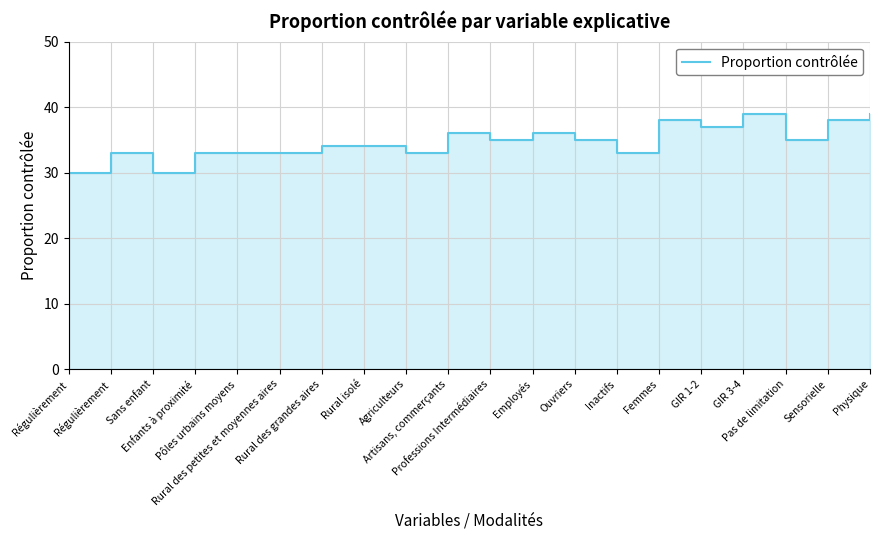

Reading left to right, list all the values displayed in this chart.

Régulièrement=30	Régulièrement=33	Sans enfant=30	Enfants à proximité=33	Pôles urbains moyens=33	Rural des petites et moyennes aires=33	Rural des grandes aires=34	Rural isolé=34	Agriculteurs=33	Artisans, commerçants=36	Professions Intermédiaires=35	Employés=36	Ouvriers=35	Inactifs=33	Femmes=38	GIR 1-2=37	GIR 3-4=39	Pas de limitation=35	Sensorielle=38	Physique=39